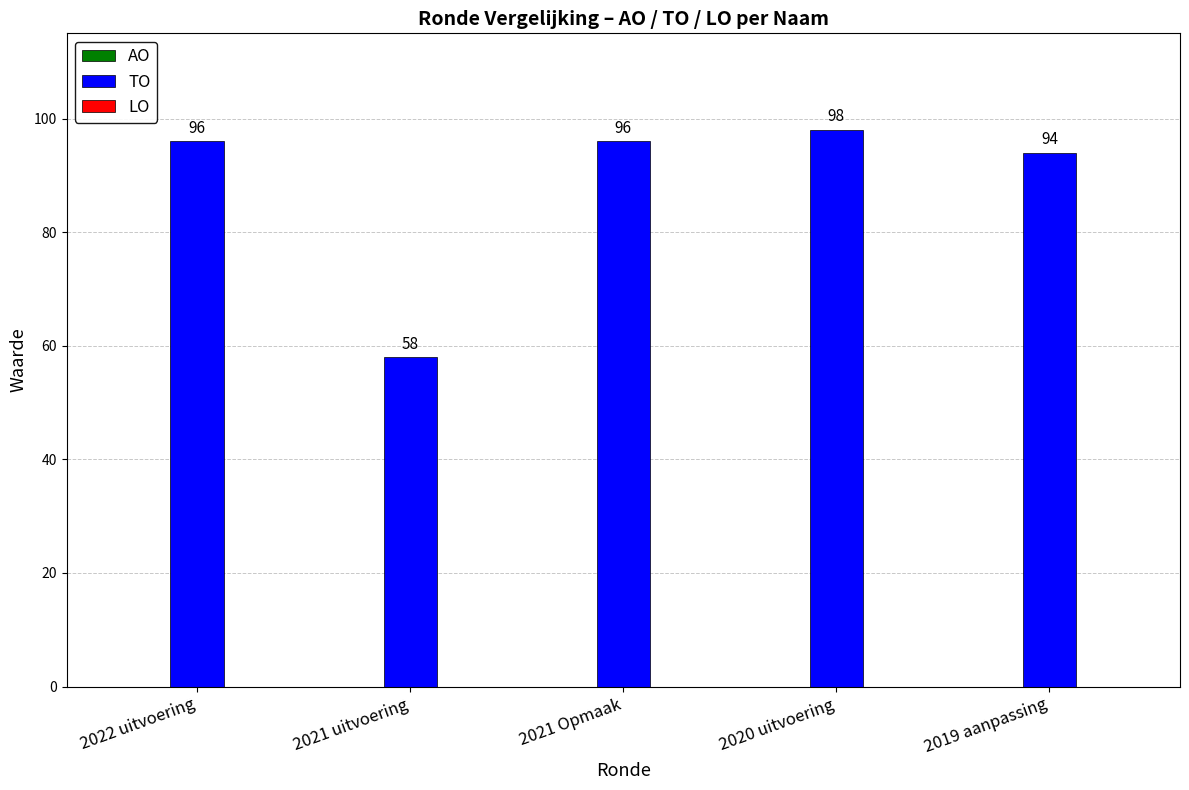

Which has a higher value, 2022 uitvoering or 2021 uitvoering?

2022 uitvoering